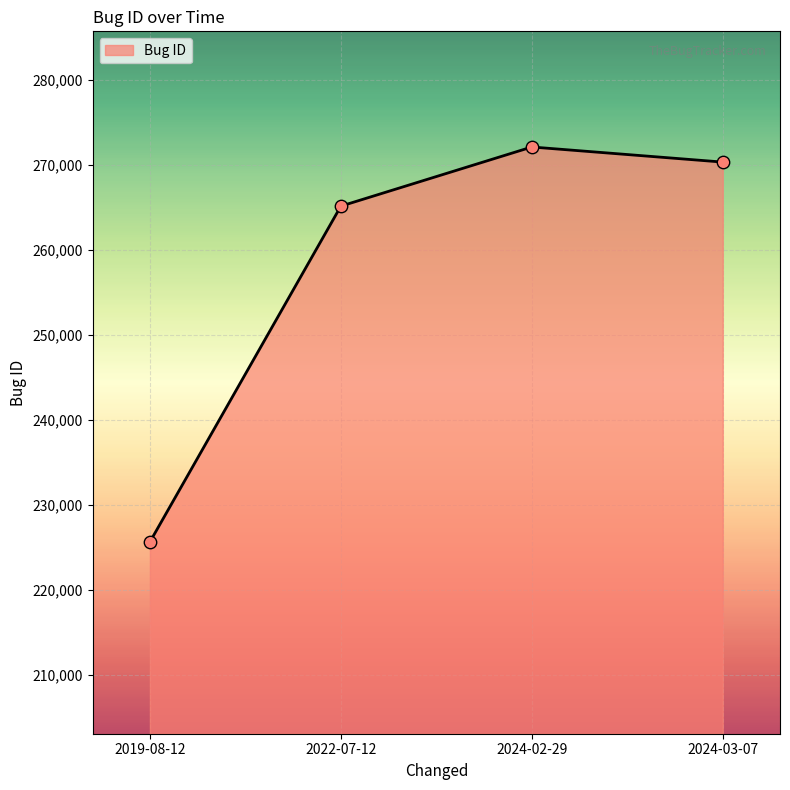

Between 2024-03-07 and 2024-02-29, which is larger?

2024-02-29